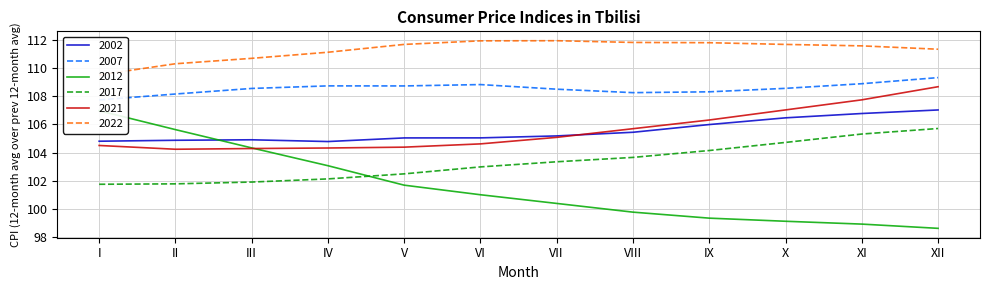

What is the maximum value for 2021?

108.7